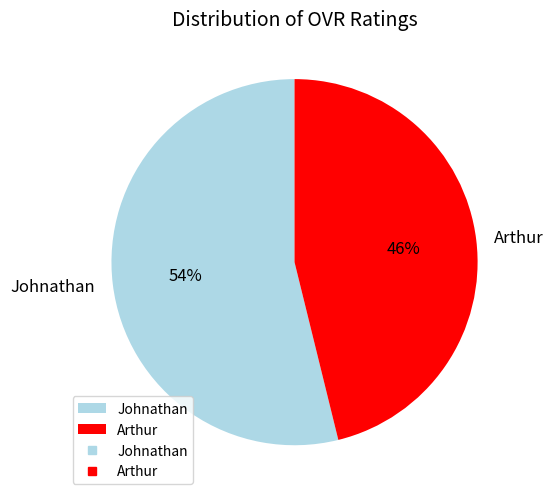

True or false: Arthur accounts for 46% of the total.

True